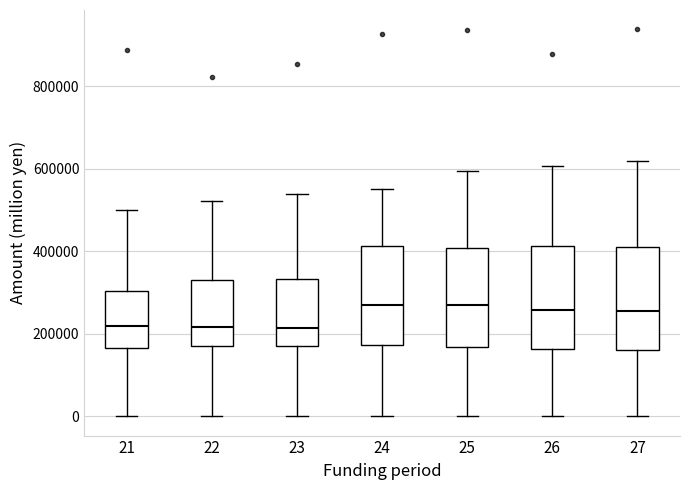

Reading left to right, transcribe this box plot: for each box, give where its median line is, the range the box spans, and where its two whiskers end, as read against the y-axis. The values are not printed on the chart, so give them approximately, as read against the axis.

21: median 220000, box 160000 to 300000, whiskers 0 to 500000
22: median 220000, box 180000 to 340000, whiskers 0 to 520000
23: median 220000, box 160000 to 340000, whiskers 0 to 540000
24: median 260000, box 180000 to 420000, whiskers 0 to 560000
25: median 280000, box 160000 to 400000, whiskers 0 to 600000
26: median 260000, box 160000 to 420000, whiskers 0 to 600000
27: median 260000, box 160000 to 420000, whiskers 0 to 620000